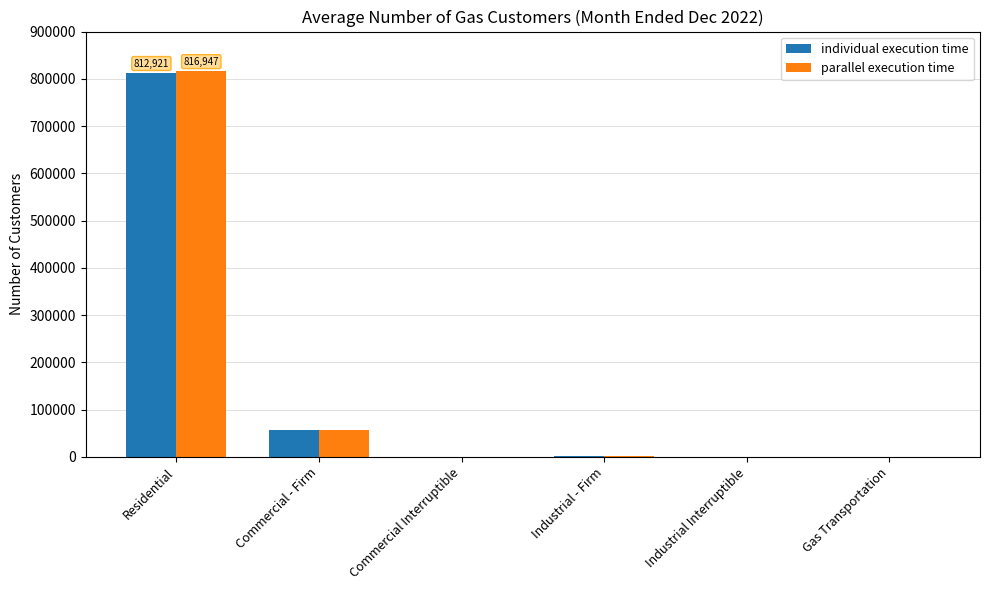

Which series changed the most between Commercial - Firm and Industrial - Firm?

parallel execution time